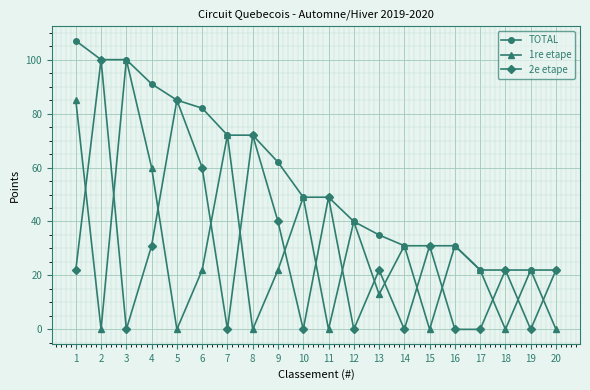

Reading left to right, transcribe all the data shown in this chart.

TOTAL: 107	100	100	91	85	82	72	72	62	49	49	40	35	31	31	31	22	22	22	22
1re etape: 85	0	100	60	0	22	72	0	22	49	0	40	13	31	0	31	22	0	22	0
2e etape: 22	100	0	31	85	60	0	72	40	0	49	0	22	0	31	0	0	22	0	22